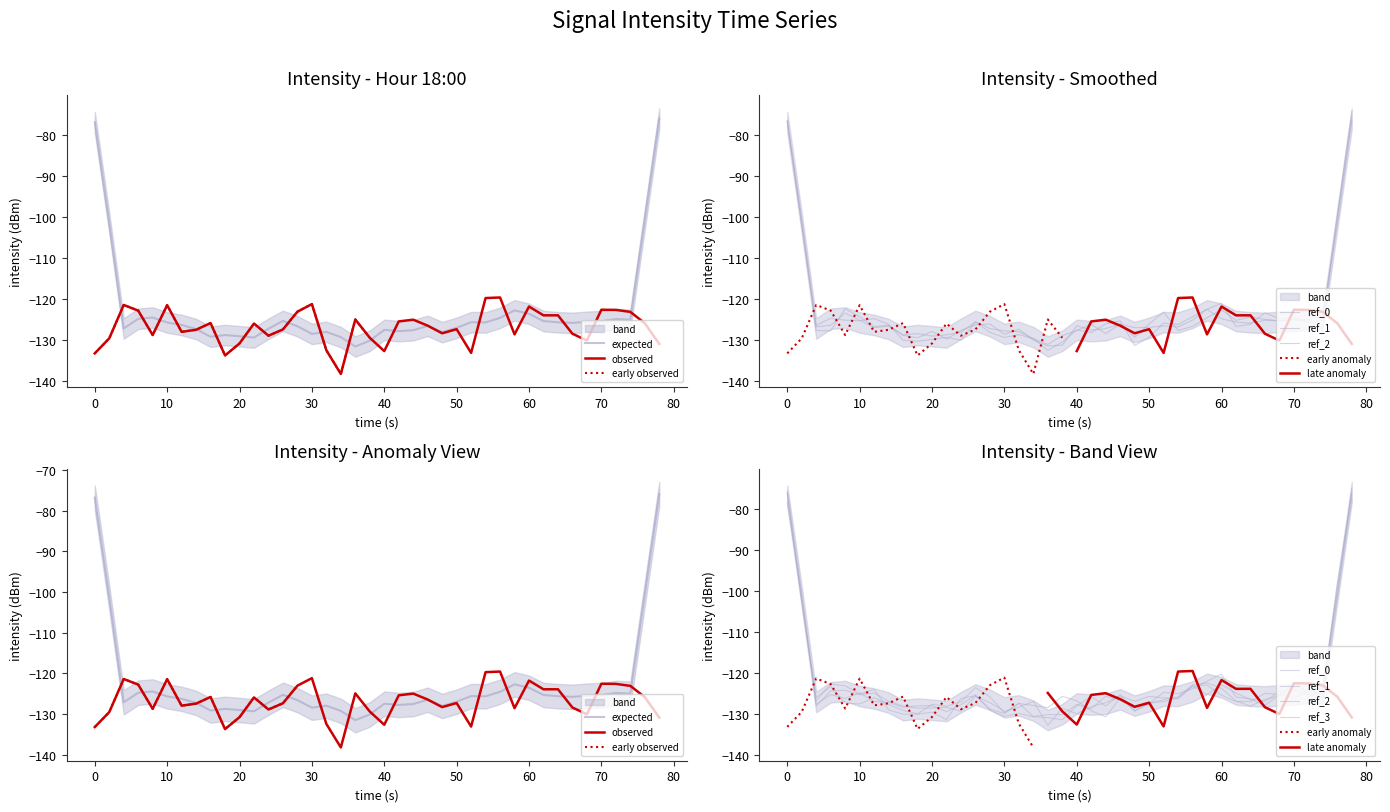

How many values are below -126?

21